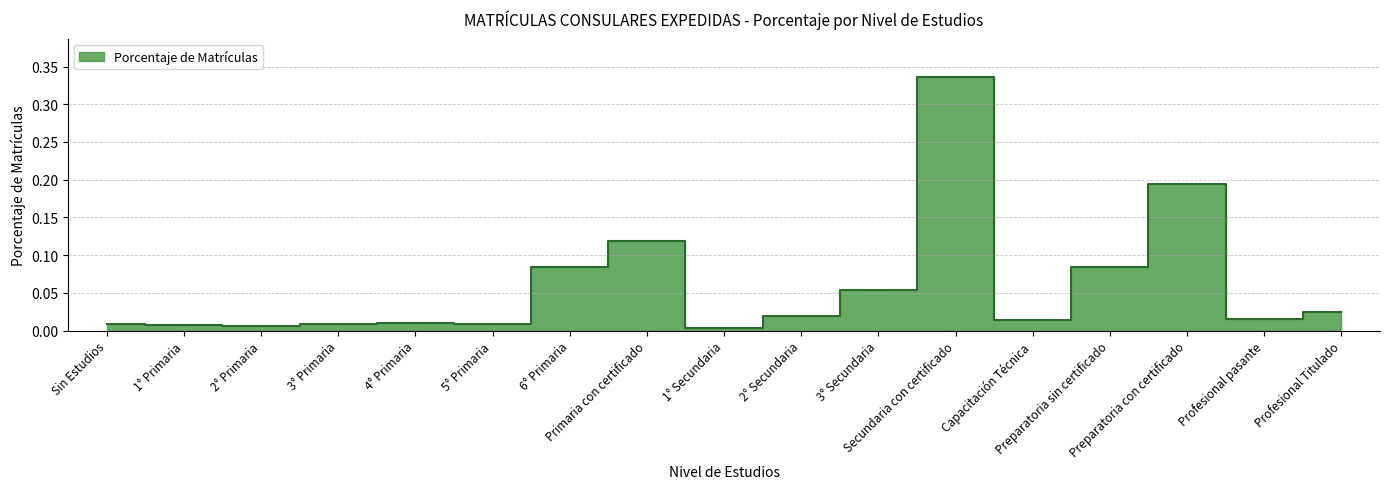

At which category does the data reach its first local valley?

2° Primaria